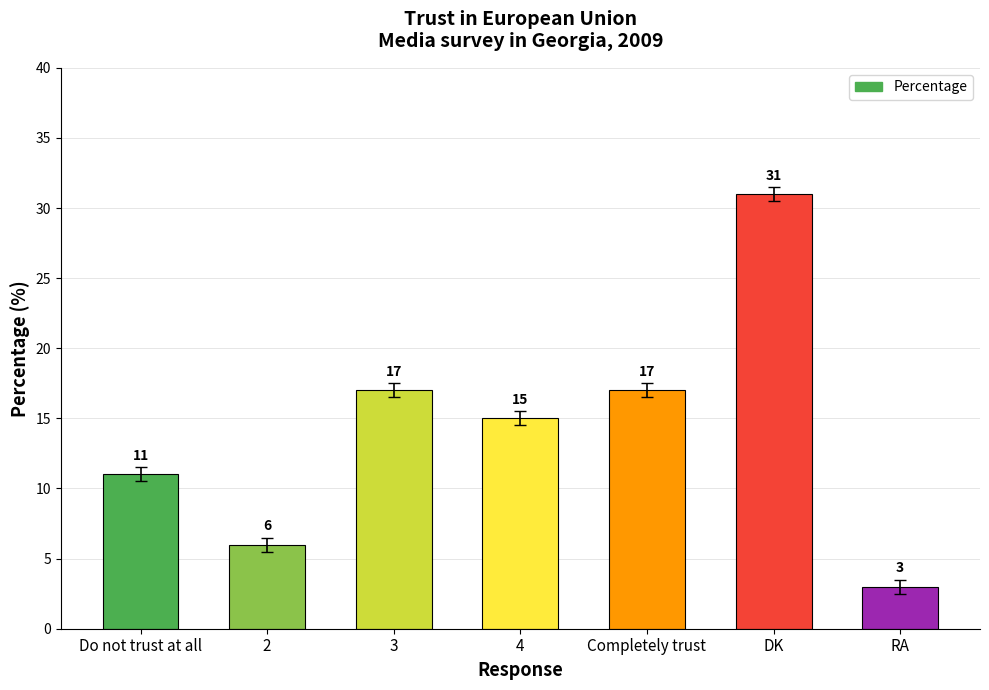

What is the change in value from 2 to 4?

+9